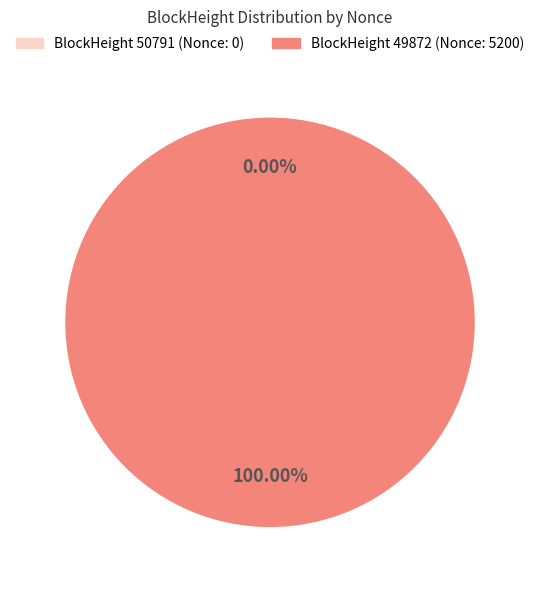

Is there any slice that represents more than half of the pie?

Yes